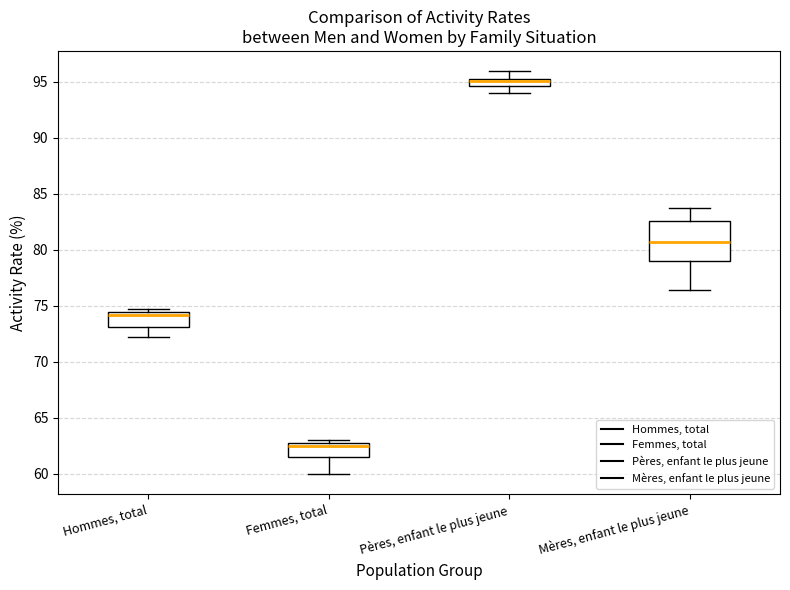

Where does the median line of the box for Hommes, total sit on the y-axis? The values are not printed on the chart, so give them approximately, as read against the axis.

74.0